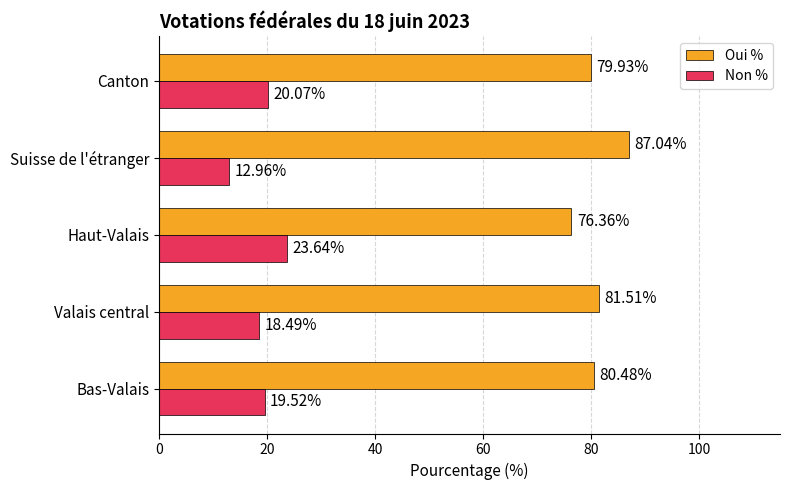

Which category has the lowest value in the Non % series?

Suisse de l'étranger